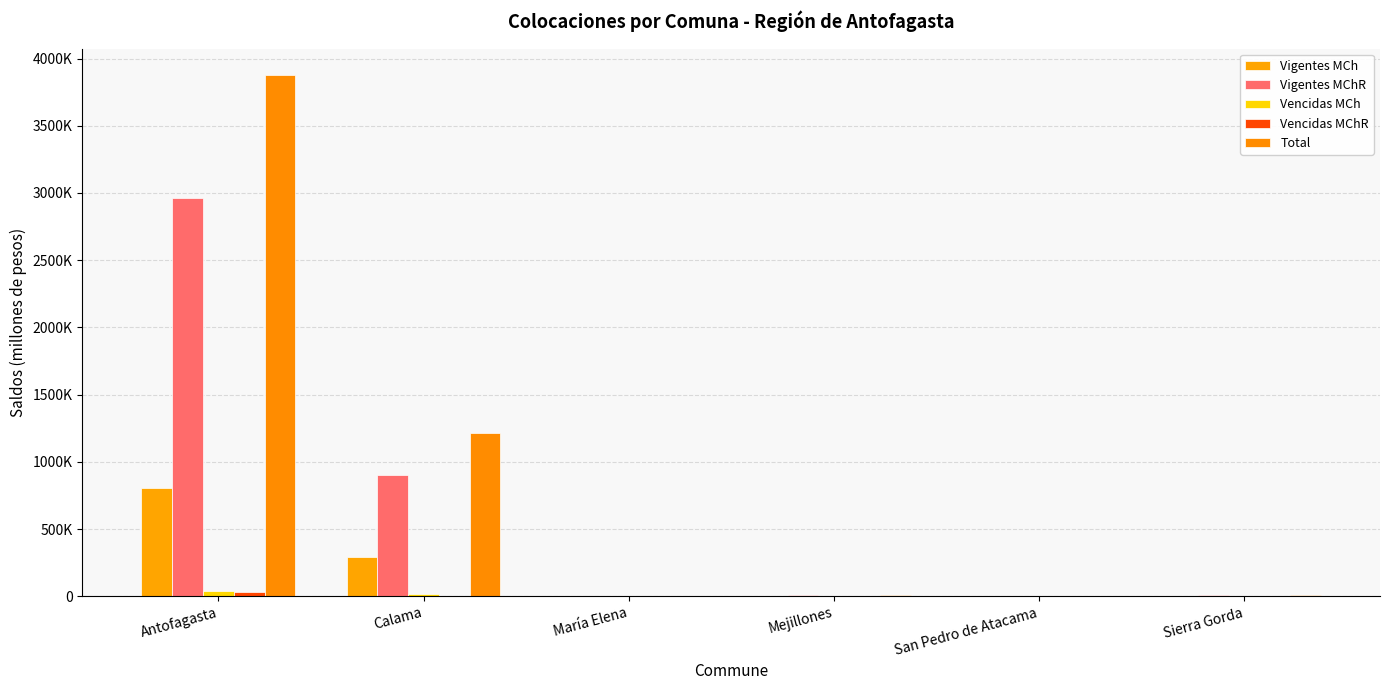

Between Mejillones and Calama, which is larger?

Calama